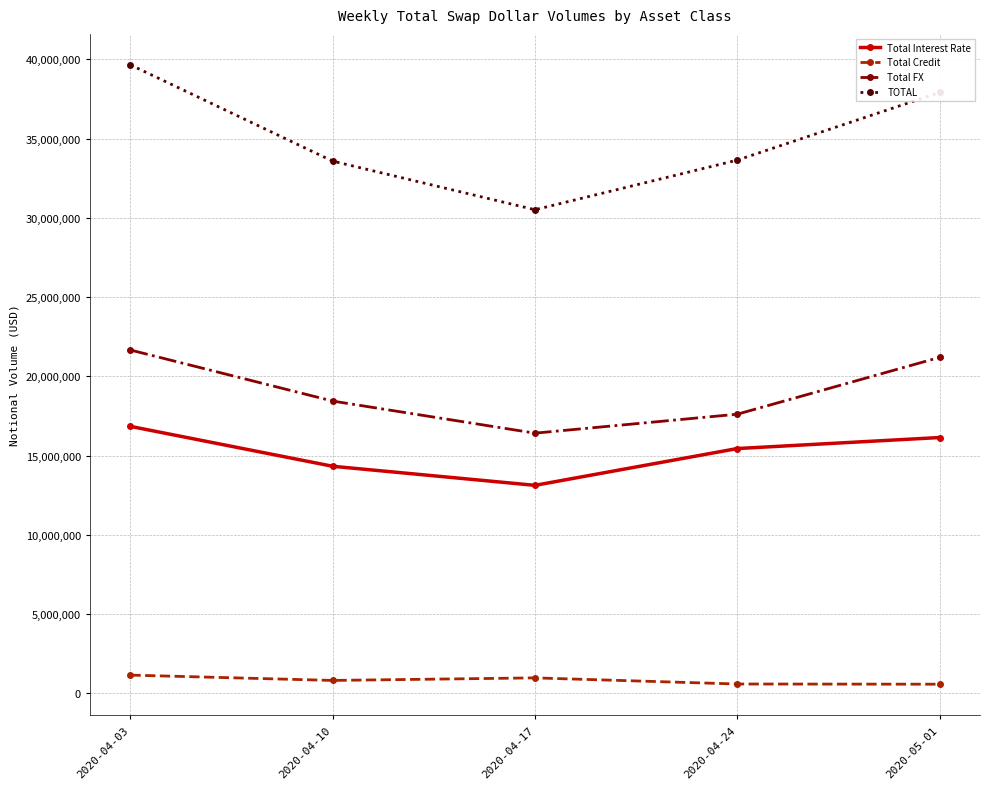

Rank the series at 2020-04-17 from lowest to highest value.

Total Credit, Total Interest Rate, Total FX, TOTAL